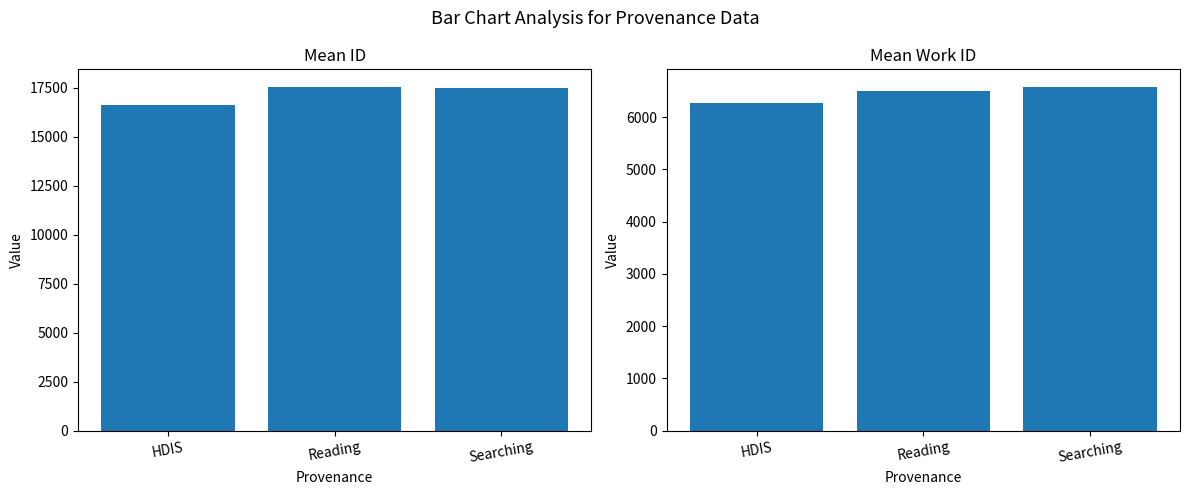

True or false: id has a value of 26228.9 at Searching.

False